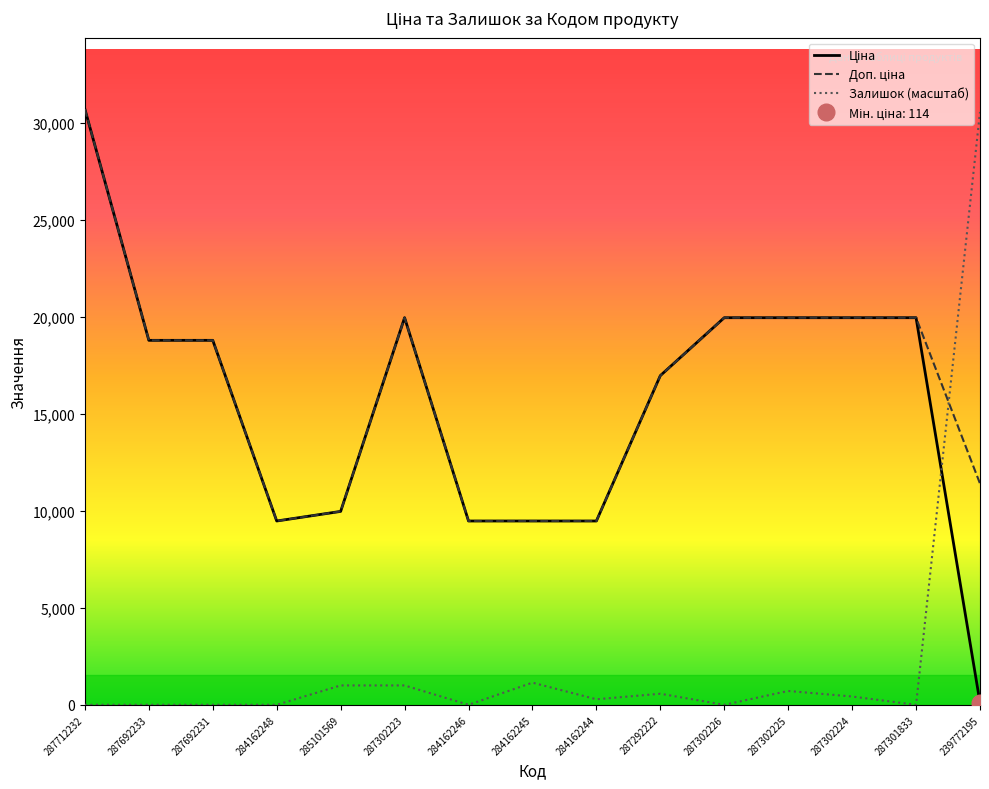

Where is the first local minimum for Доп. ціна?

284162248